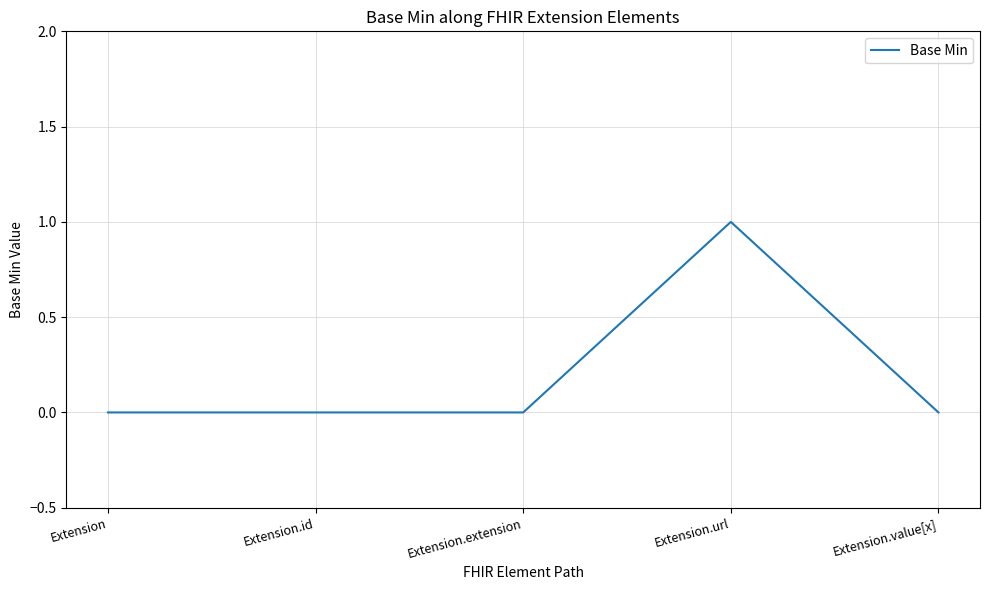

What is the difference between the values at Extension.id and Extension.url?

1